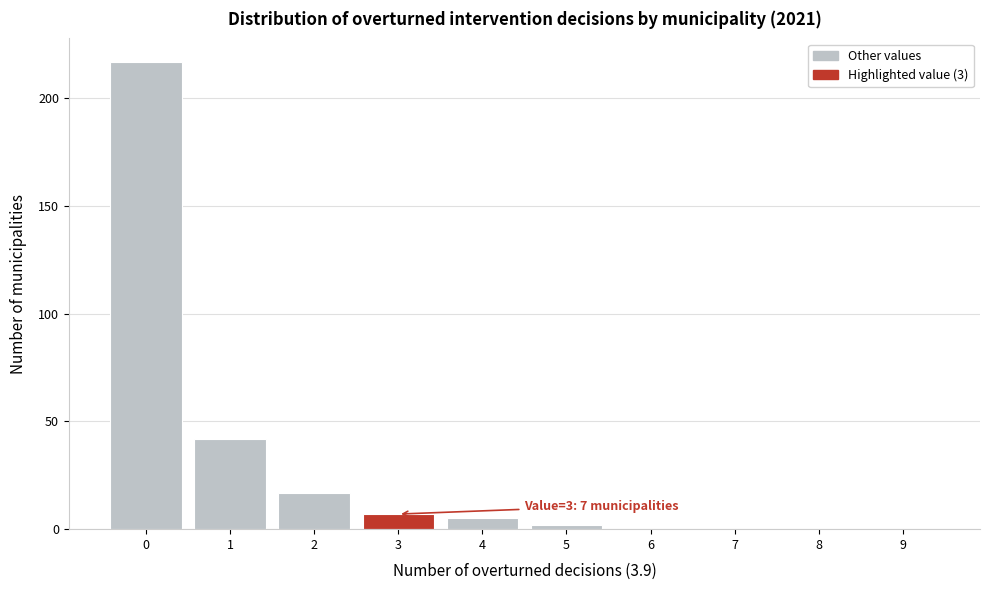

Reading left to right, transcribe all the data shown in this chart.

0=217	1=42	2=17	3=7	4=5	5=2	6=0	7=0	8=0	9=0